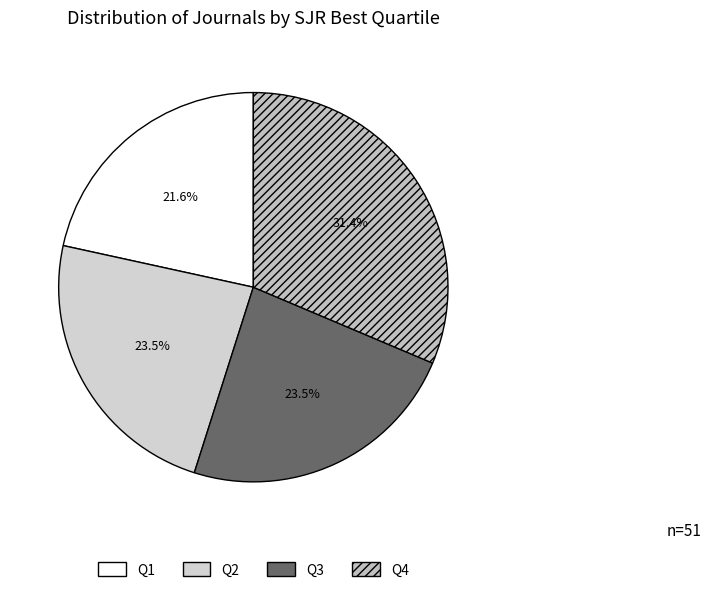

True or false: Q4 accounts for 31% of the total.

True